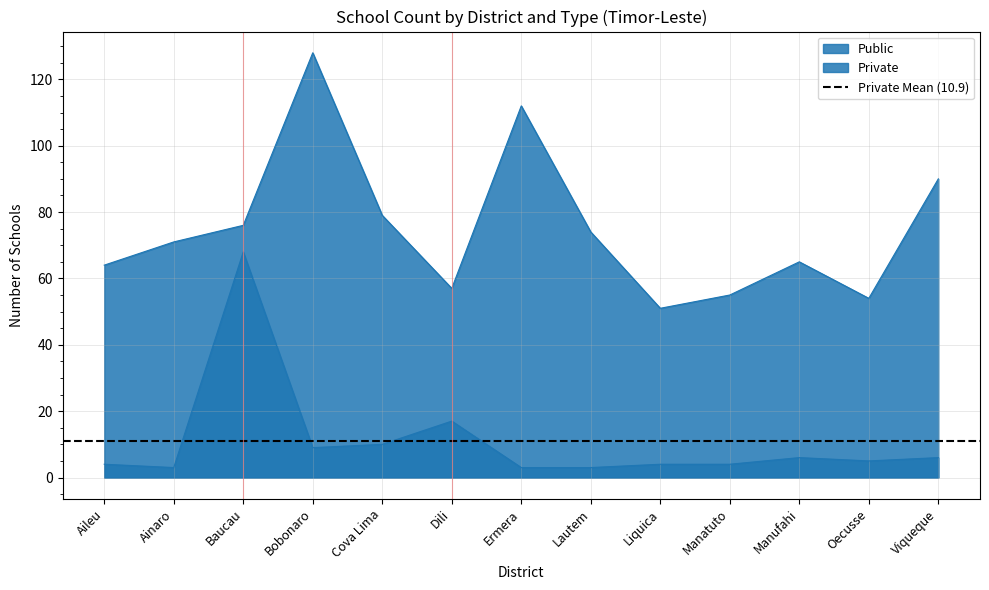

At how many categories does at least one series exceed 40?

13